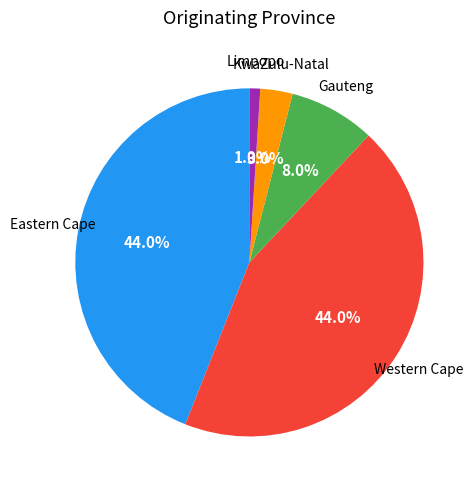

Is there any slice that represents more than half of the pie?

No